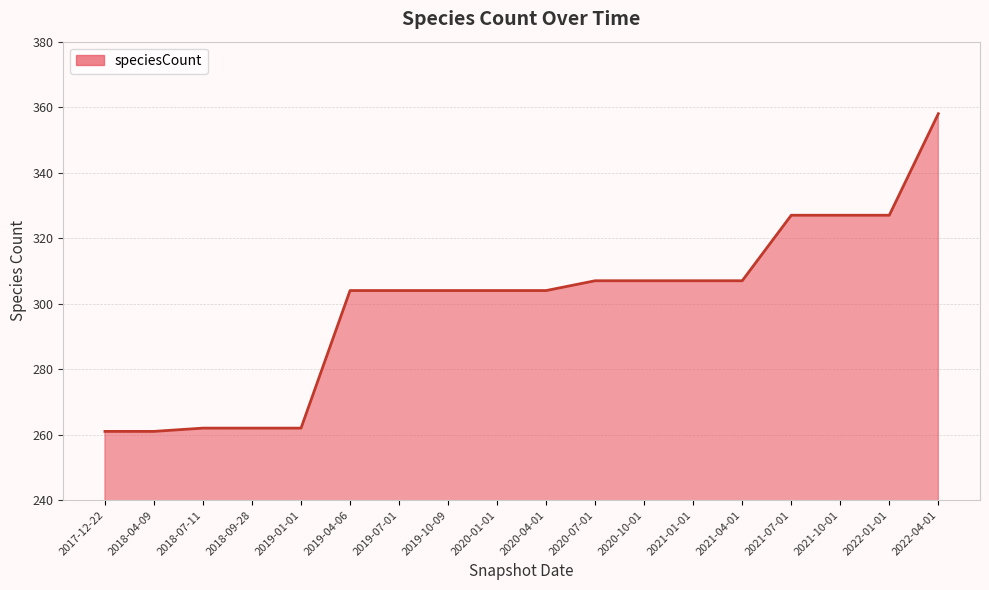

Reading right to left, extract all data points from this chart.

358	327	327	327	307	307	307	307	304	304	304	304	304	262	262	262	261	261